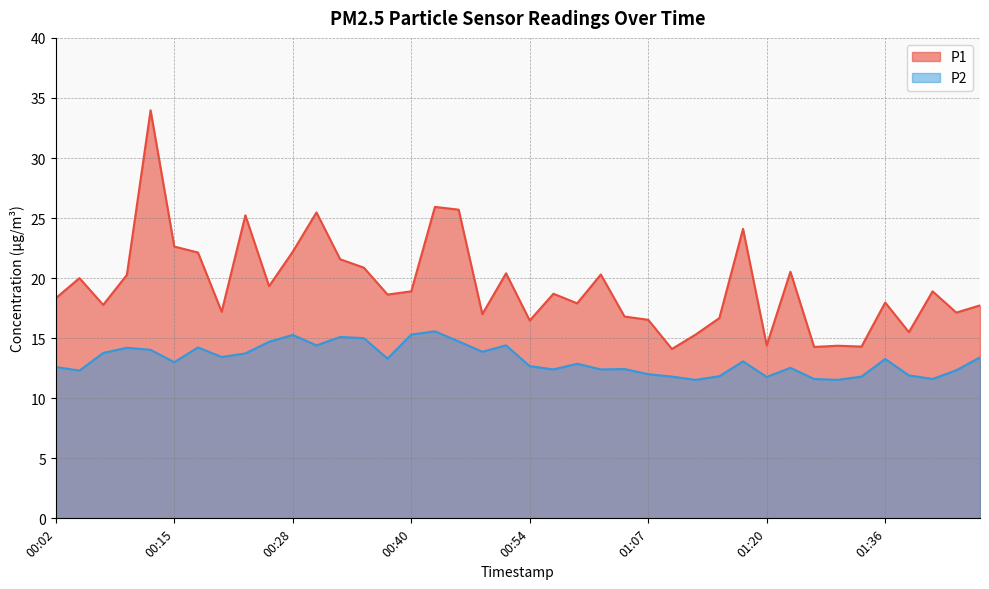

What are all the series names shown in the legend?

P1, P2